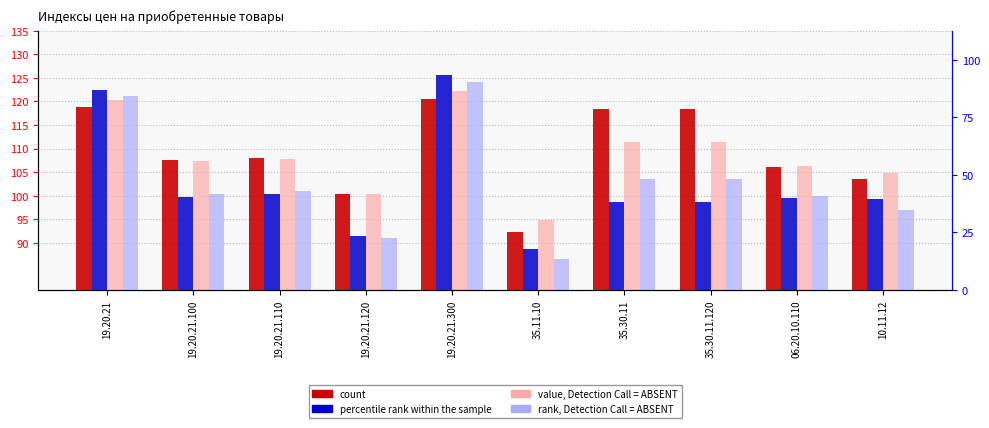

What is the difference between the maximum and minimum values in the value, Detection Call = ABSENT series?

27.4